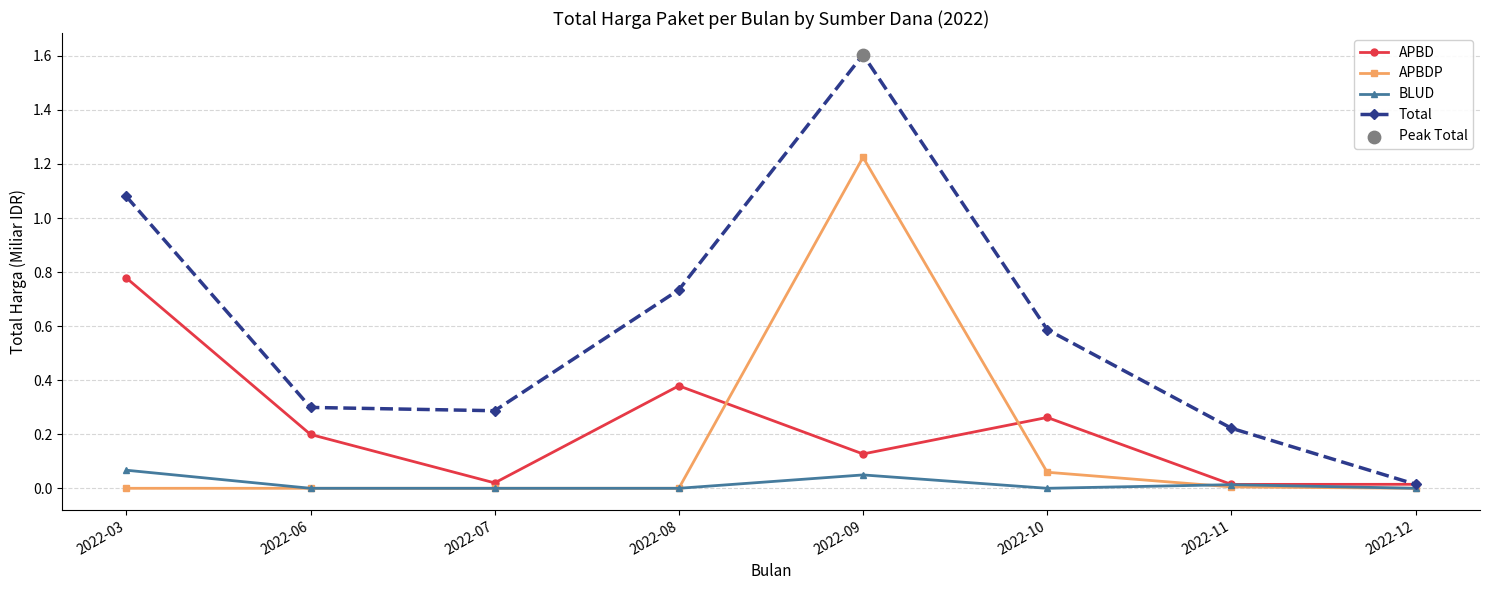

Between 2022-06 and 2022-09, which series saw the biggest shift?

Total